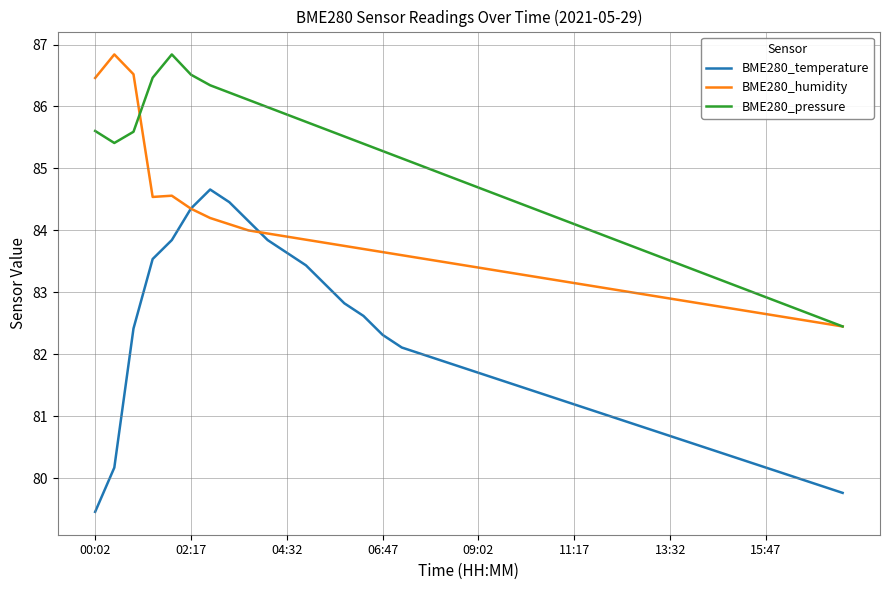

Which series has the widest spread of values?

BME280_temperature